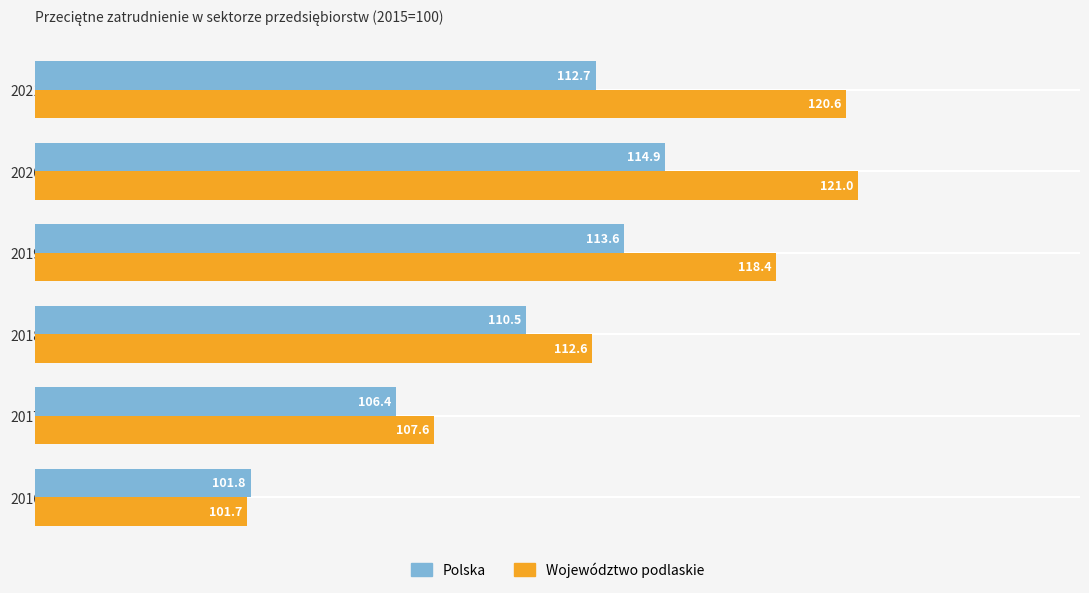

Count the number of categories in the chart.

6